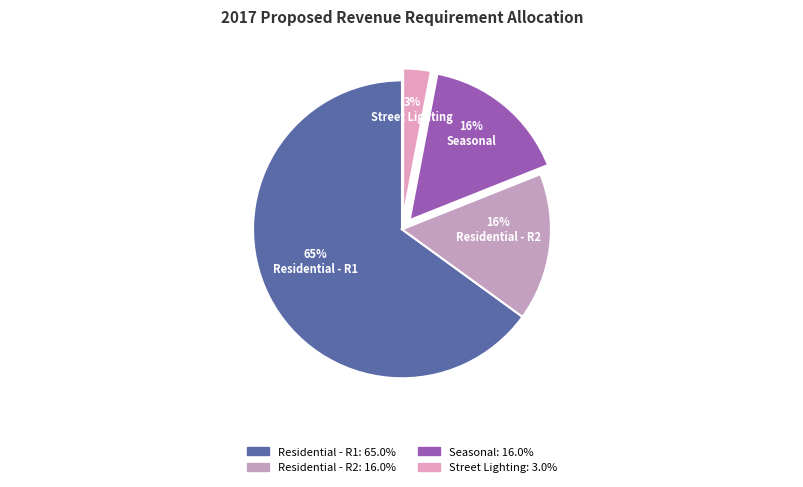

To the nearest percent, what percentage of the pie is Street Lighting?

3%